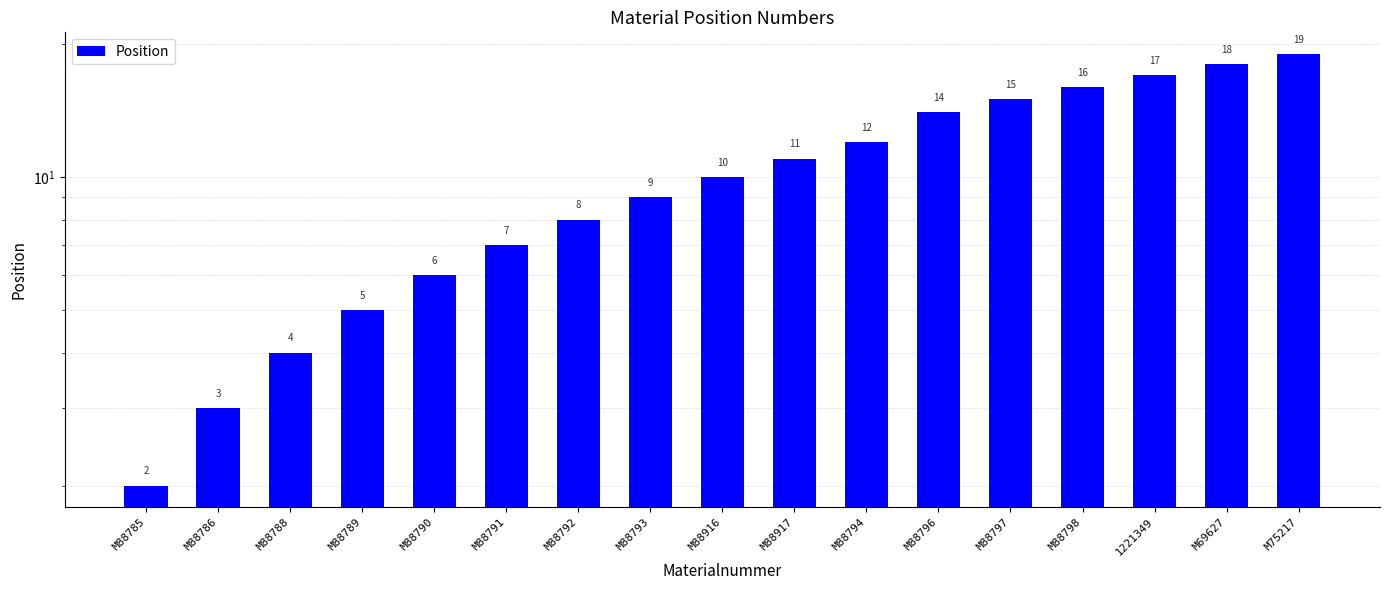

What is the maximum value shown in the chart?

19